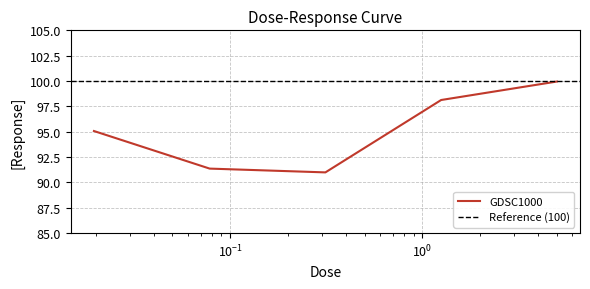

At which category does the data reach its first local valley?

0.3125